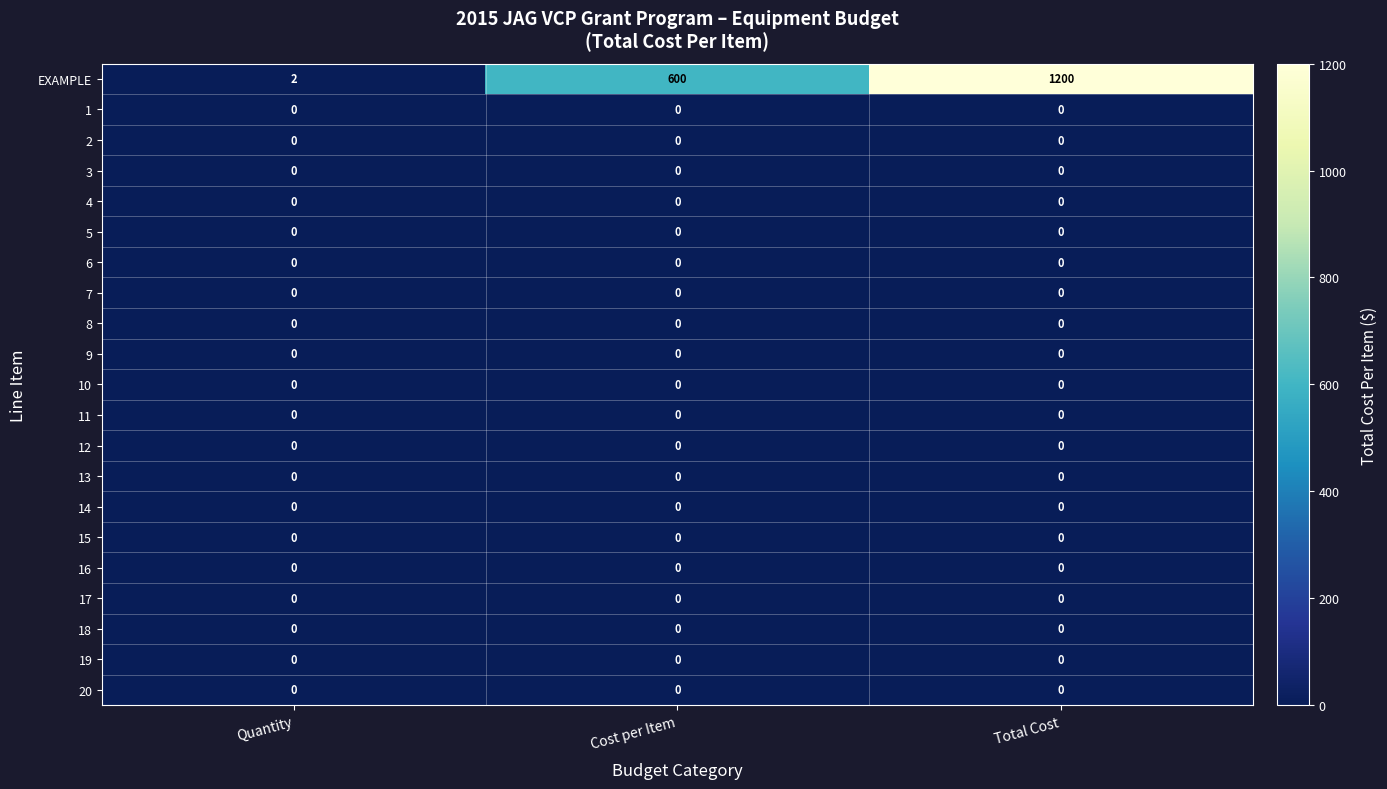

What is the difference between the highest and lowest values at Cost per Item?

600